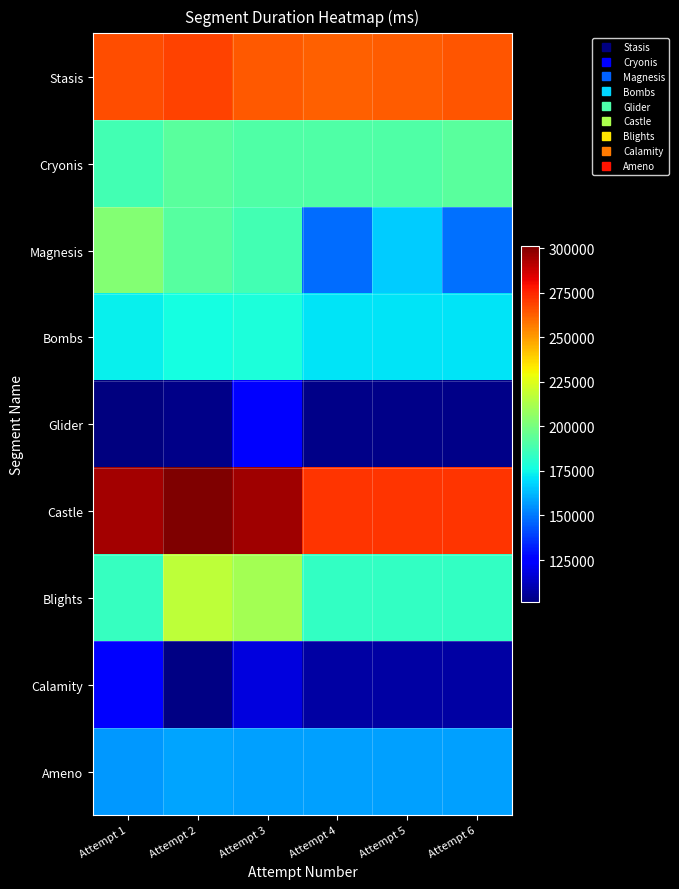

What is the smallest value displayed?

101199